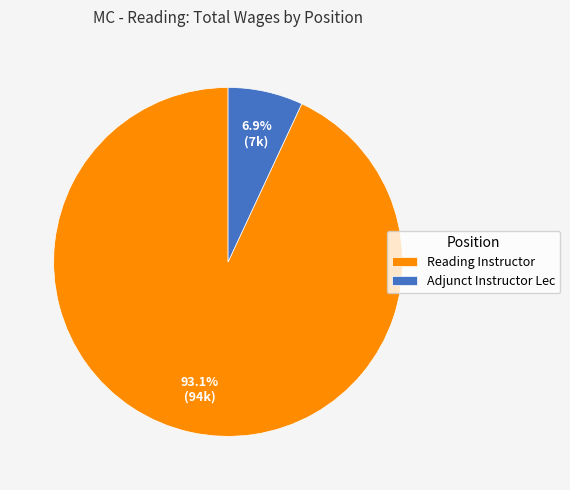

Rank the categories by value from lowest to highest.

Adjunct Instructor Lec, Reading Instructor